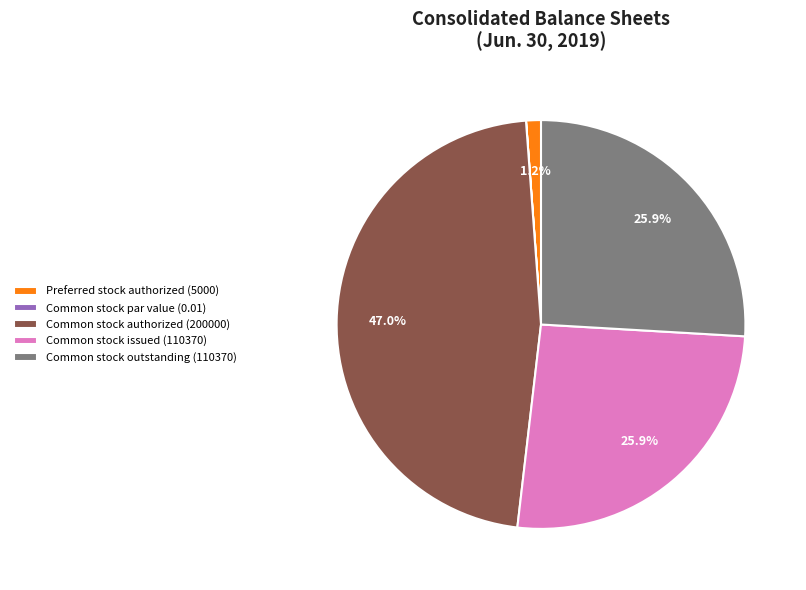

To the nearest percent, what portion does Common stock outstanding (110370) represent?

26%